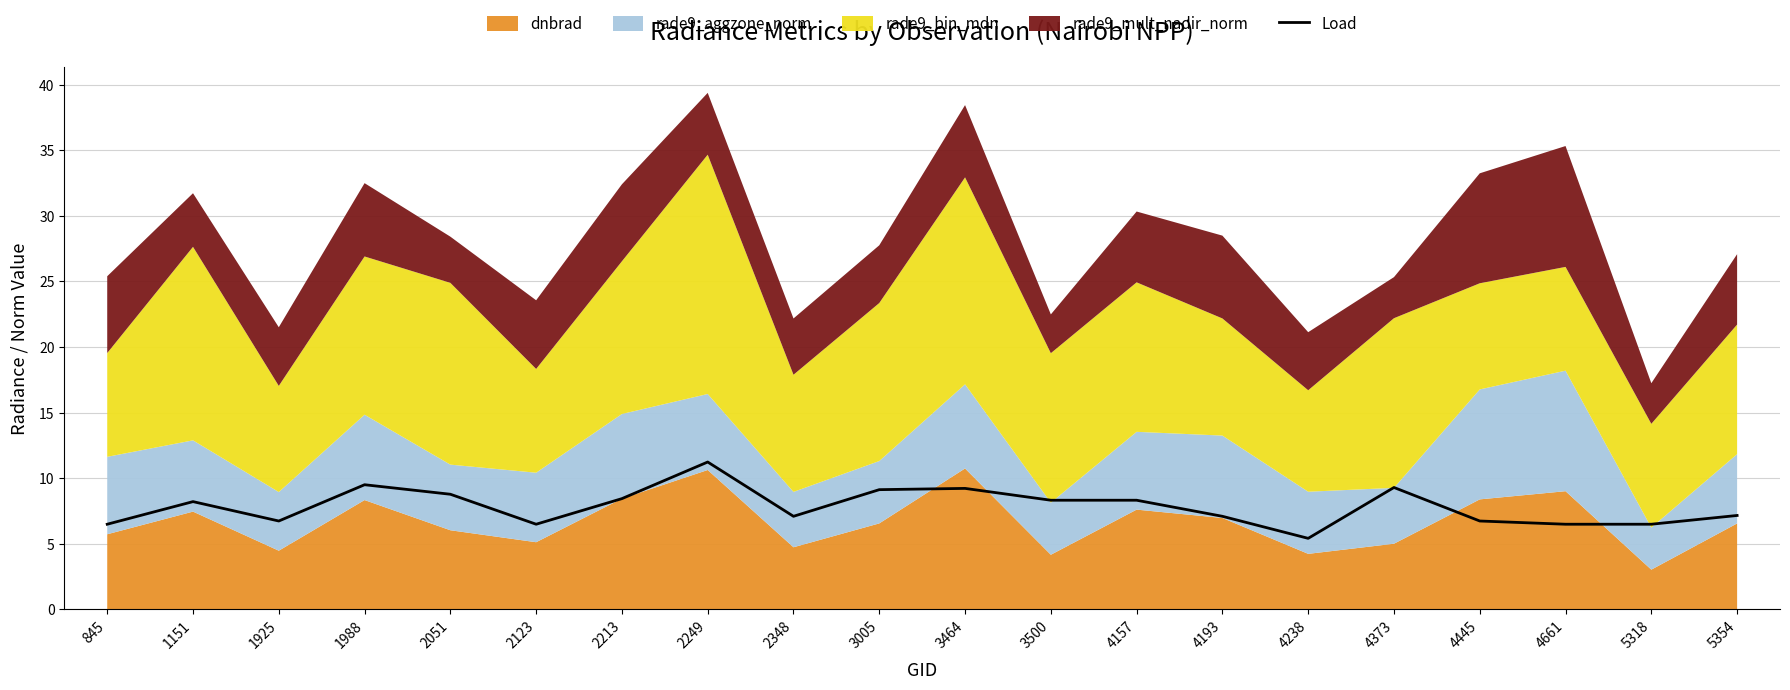

Rank the categories by value from highest to lowest.

2249, 1988, 4373, 3464, 3005, 2051, 2213, 3500, 4157, 1151, 5354, 2348, 4193, 1925, 4445, 845, 2123, 4661, 5318, 4238